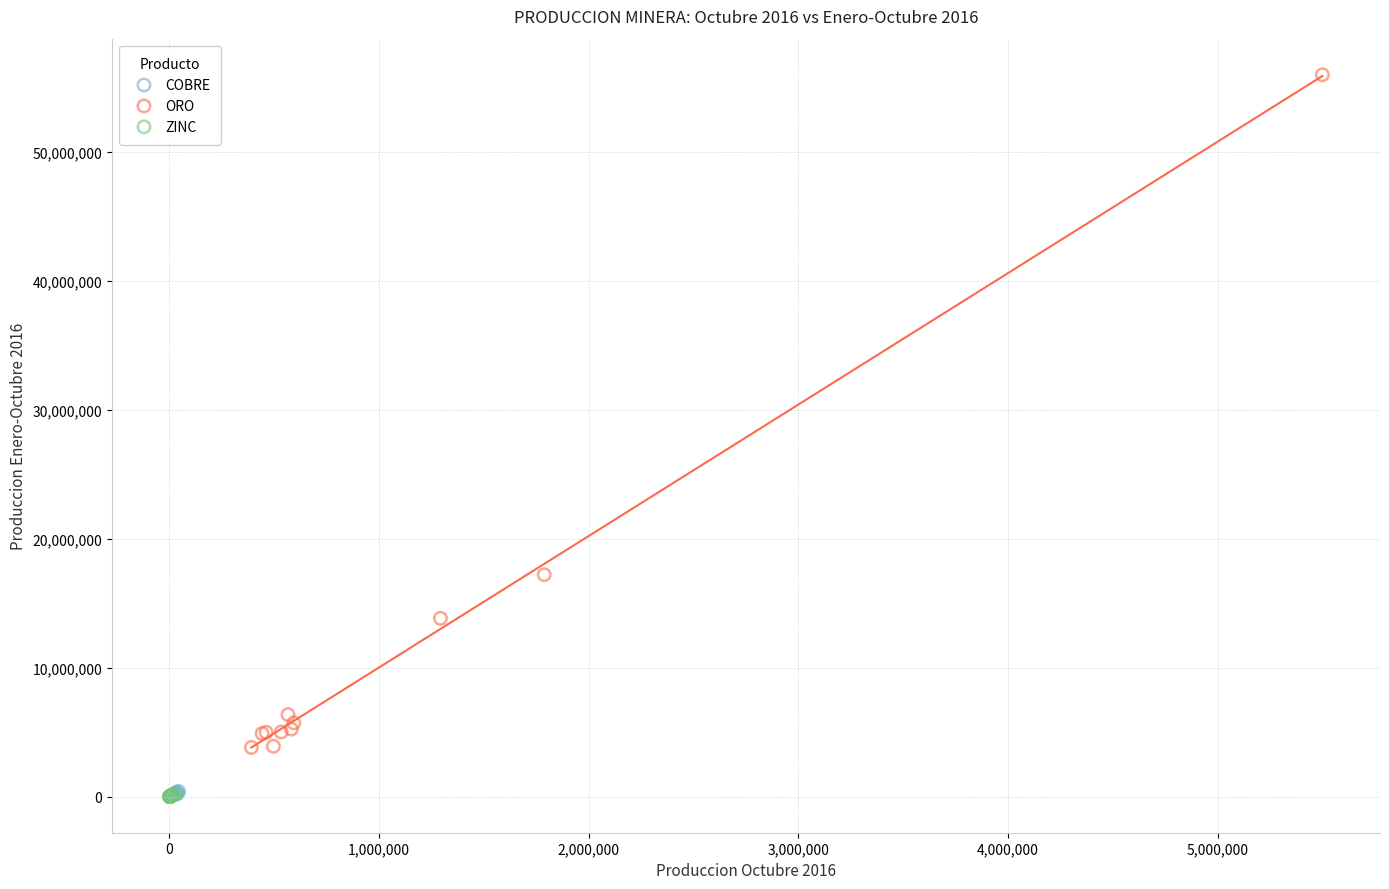

Which series has the largest Y range (max minus min)?

ORO